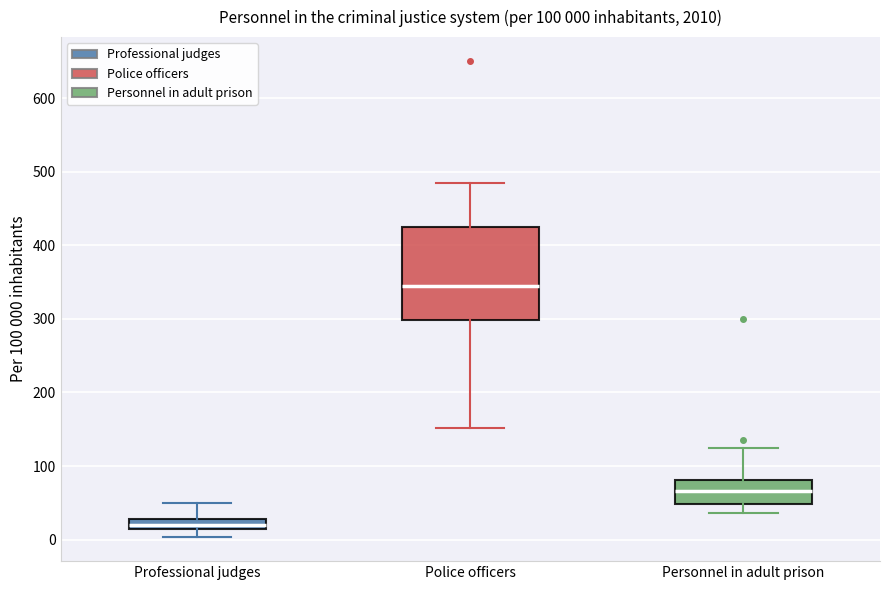

Which box is the tallest, from its lower edge to its upper edge?

Police officers